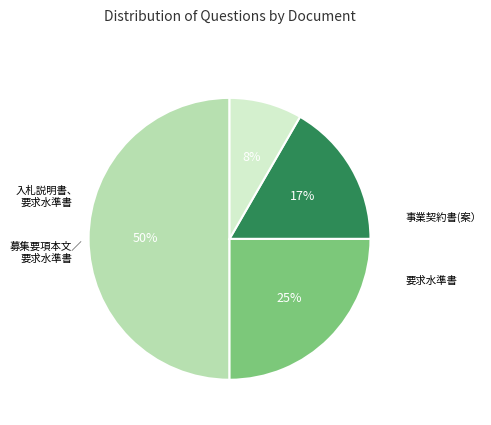

To the nearest percent, what is the difference between the largest and smallest slice percentages?

42%